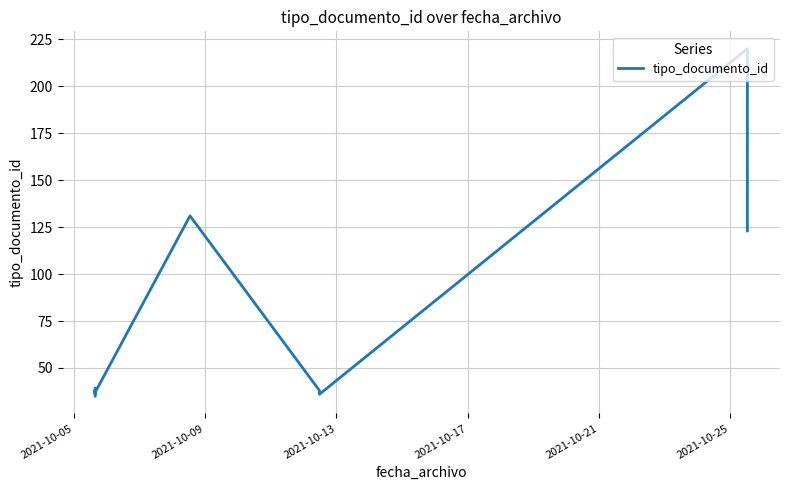

What position from the right is 2021-10-09?

9